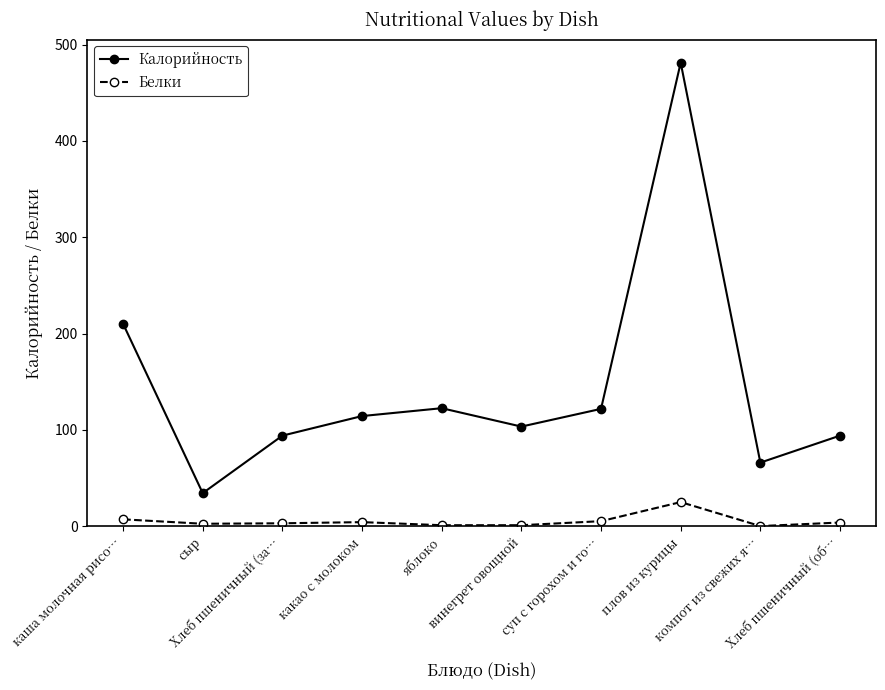

How many data points in Калорийность are above 114?

5